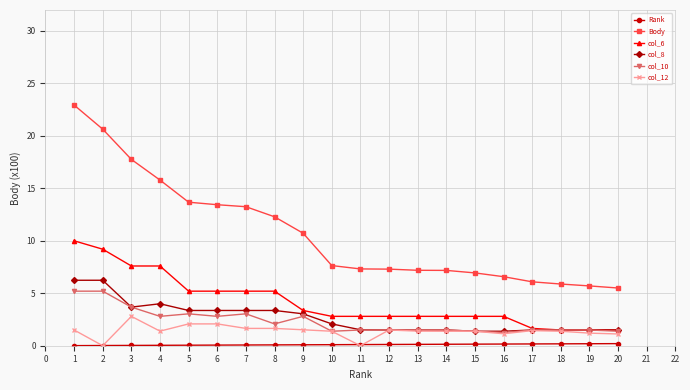

The value of col_6 at 14 is 1.0. True or false?

False